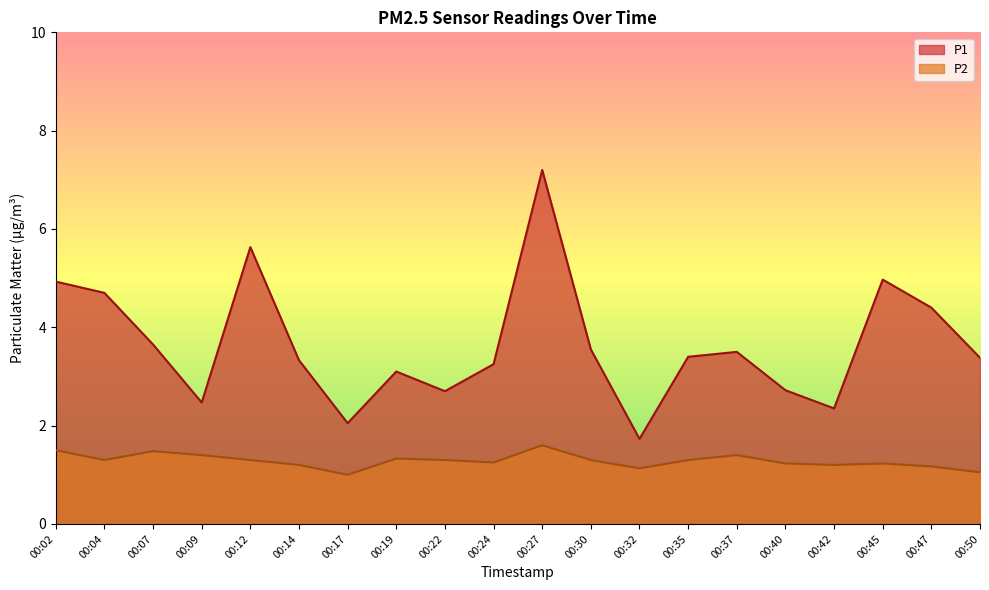

Where does the P1 series first go above 3?

00:02